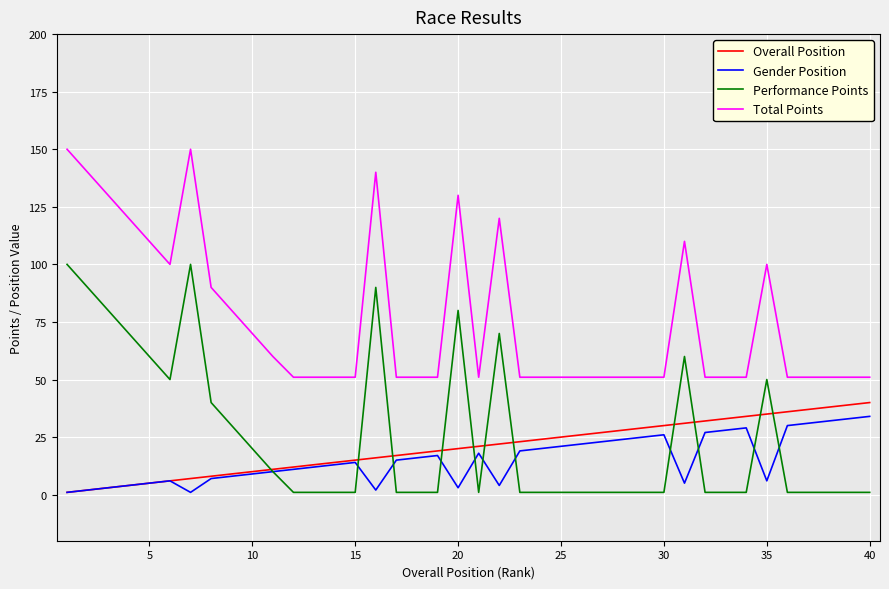

True or false: Total Points and Overall Position cross at least once.

False